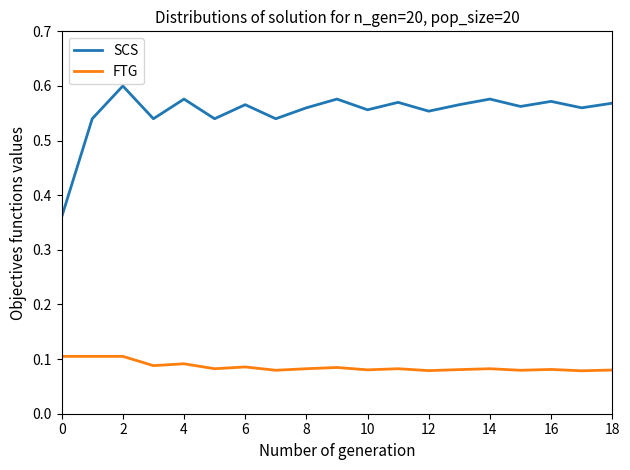

How many interior local valleys does the SCS series have?

7